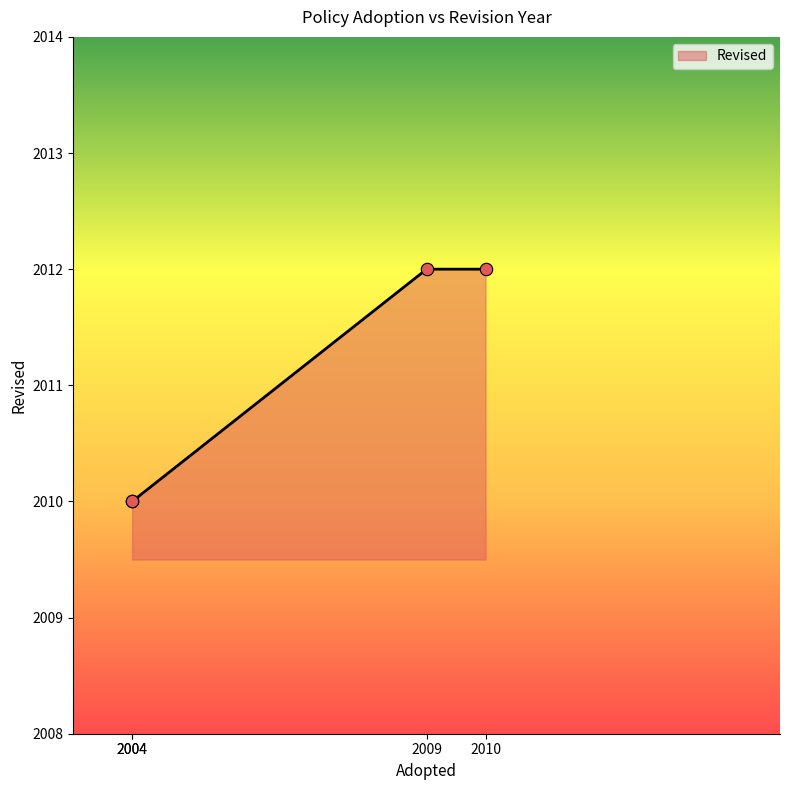

Between 2004 and 2010, which is larger?

2010